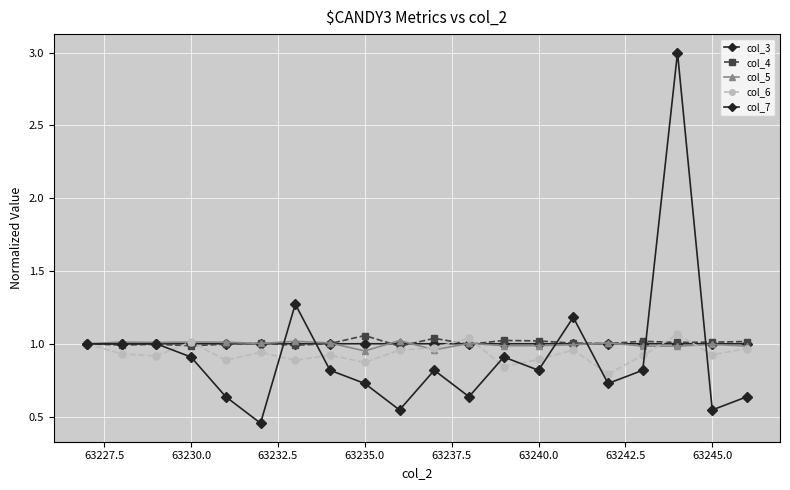

How many lines are shown in the chart?

5